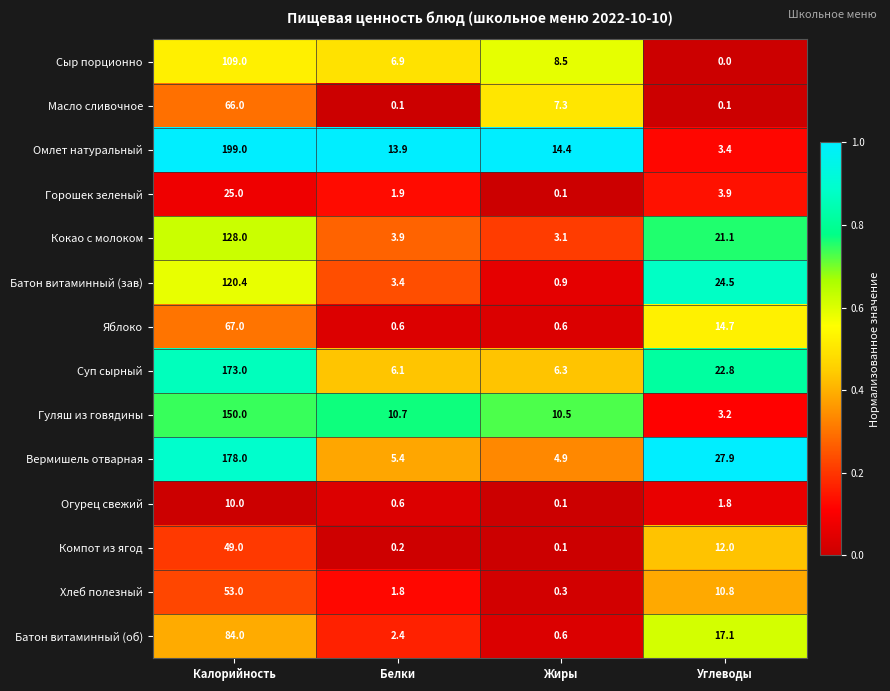

Rank the series by their maximum value, from highest to lowest.

Омлет натуральный, Вермишель отварная, Суп сырный, Гуляш из говядины, Кокао с молоком, Батон витаминный (зав), Сыр порционно, Батон витаминный (об), Яблоко, Масло сливочное, Хлеб полезный, Компот из ягод, Горошек зеленый, Огурец свежий